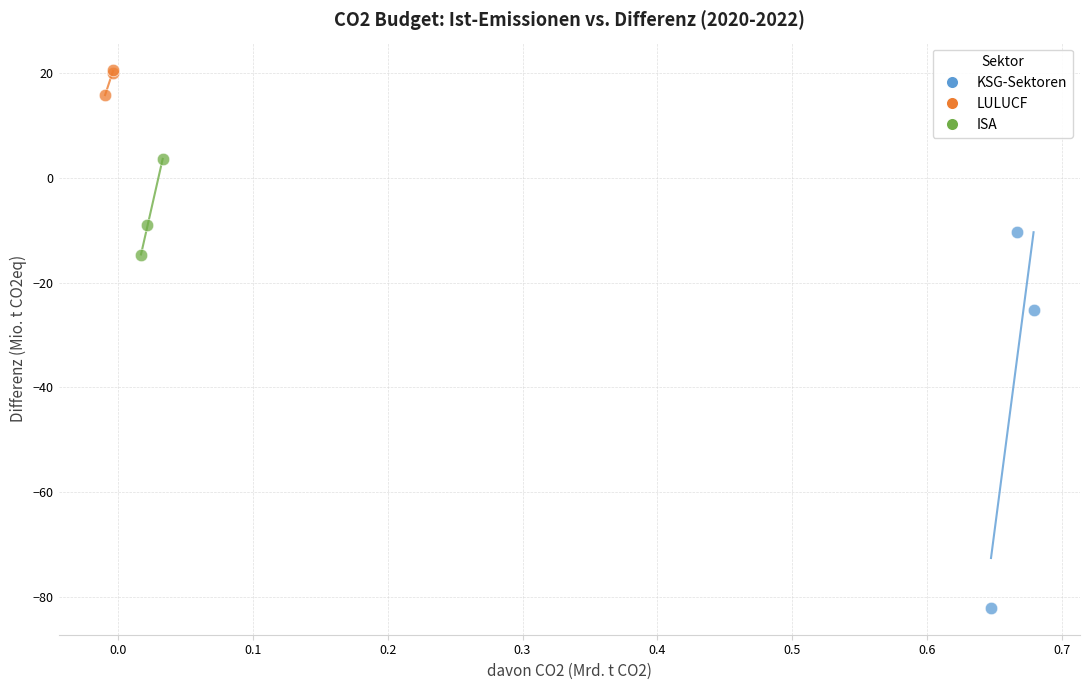

What are all the series names shown in the legend?

KSG-Sektoren, LULUCF, ISA